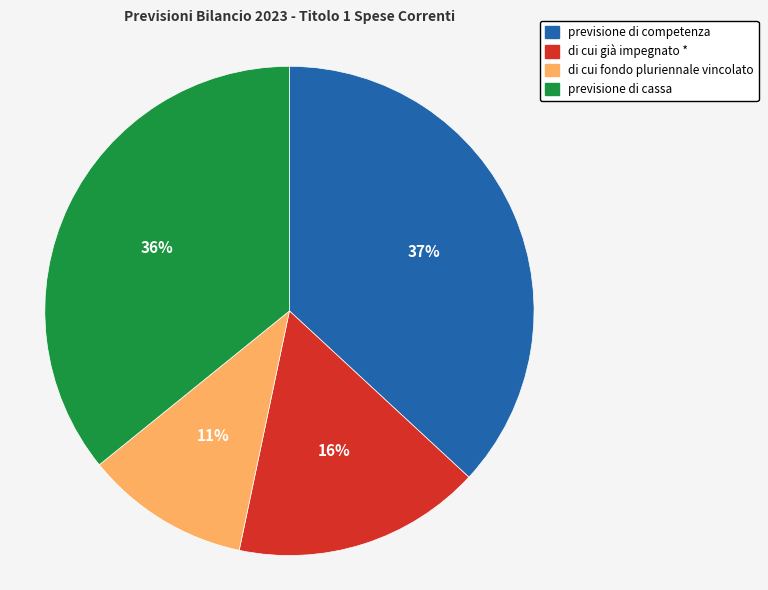

What percentage is the di cui fondo pluriennale vincolato slice, to the nearest percent?

11%